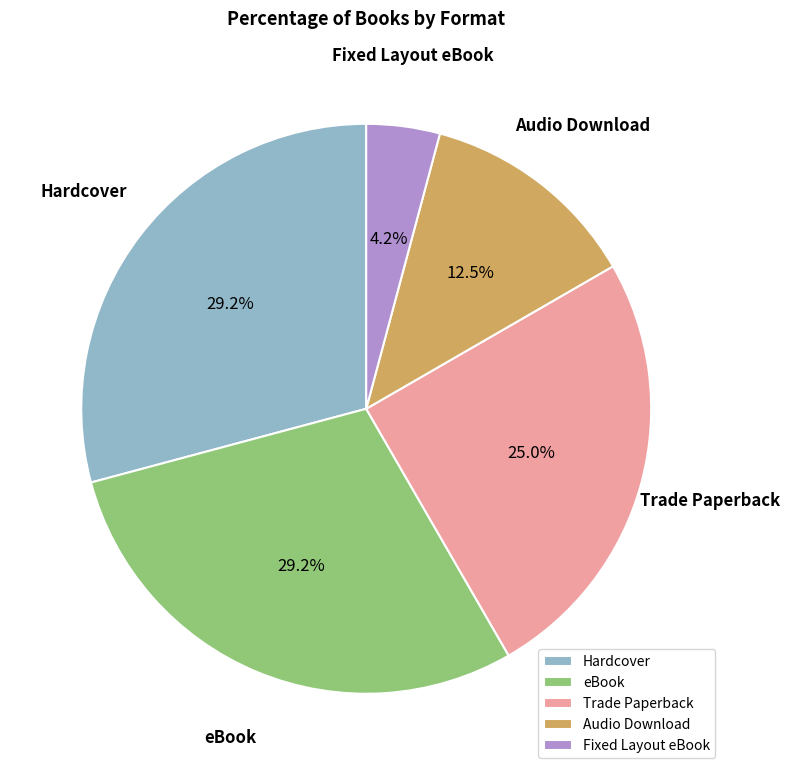

To the nearest percent, what is the difference between the Trade Paperback and Audio Download slice percentages?

12%